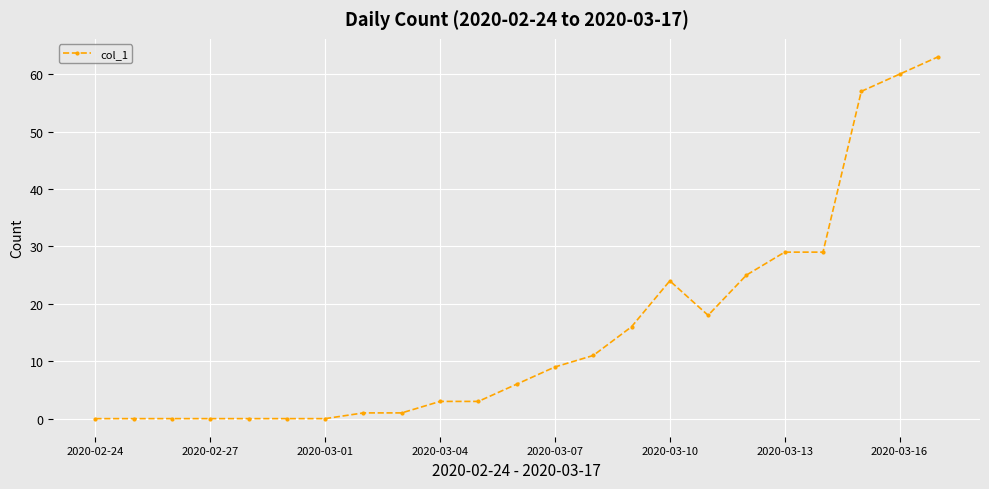

What is the difference between the maximum and minimum values?

63